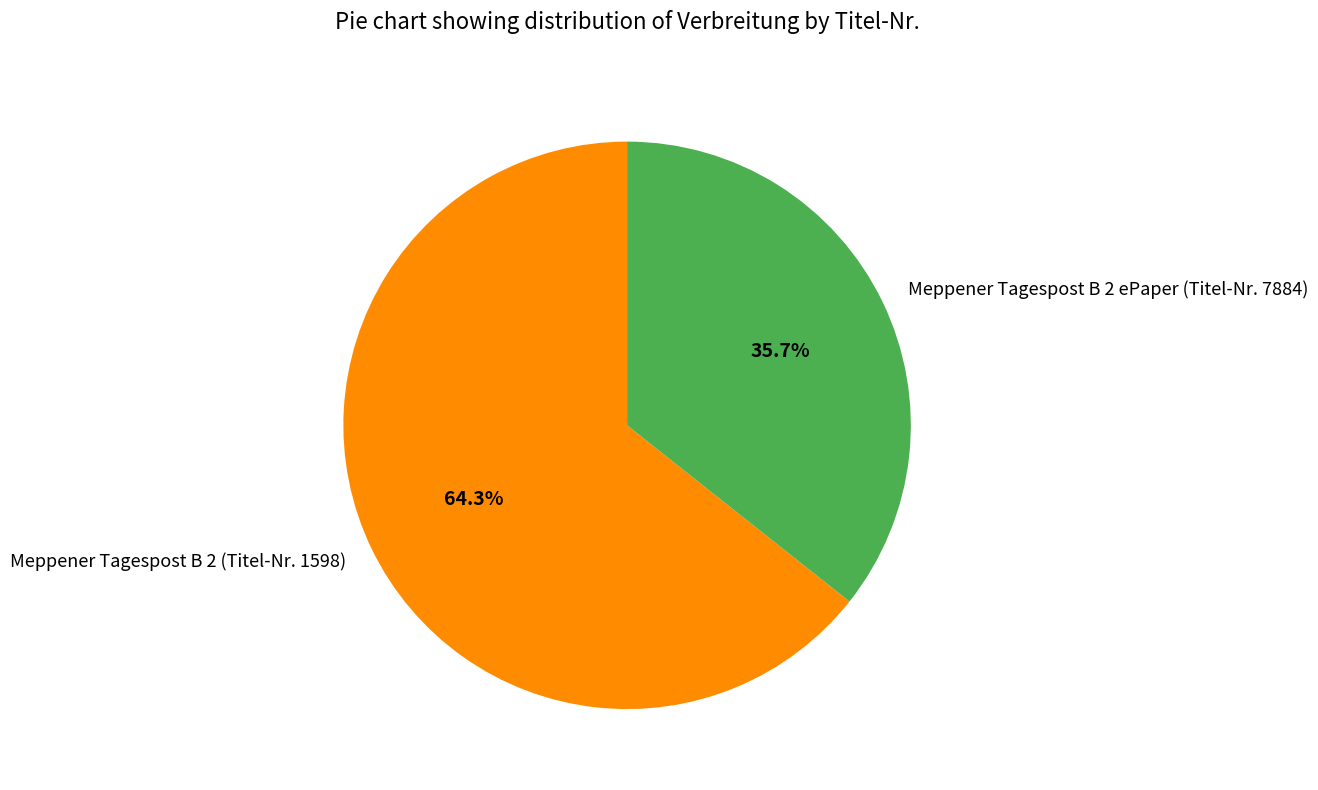

Is it true that Meppener Tagespost B 2 (Titel-Nr. 1598) is 64% of the pie?

True